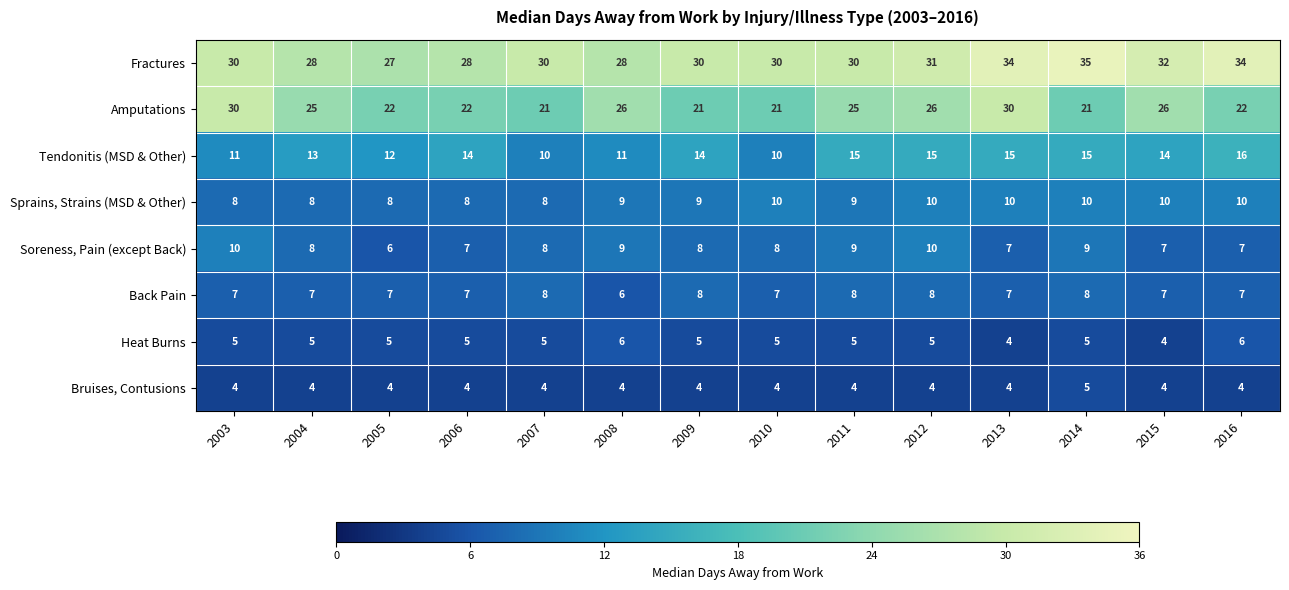

The Sprains, Strains (MSD & Other) series shows 9 at 2011. True or false?

True